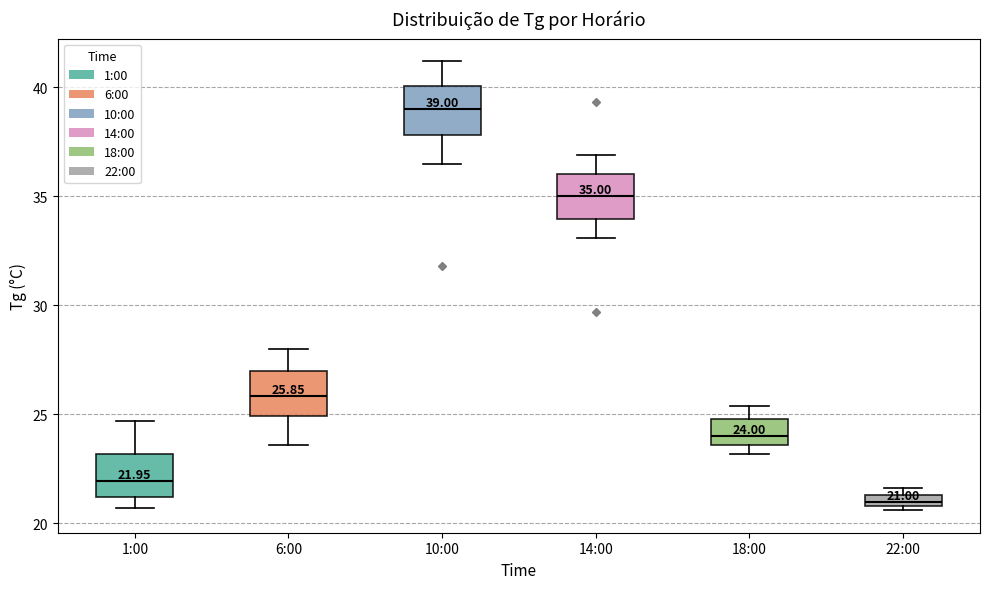

Which box has the lowest median line?

22:00